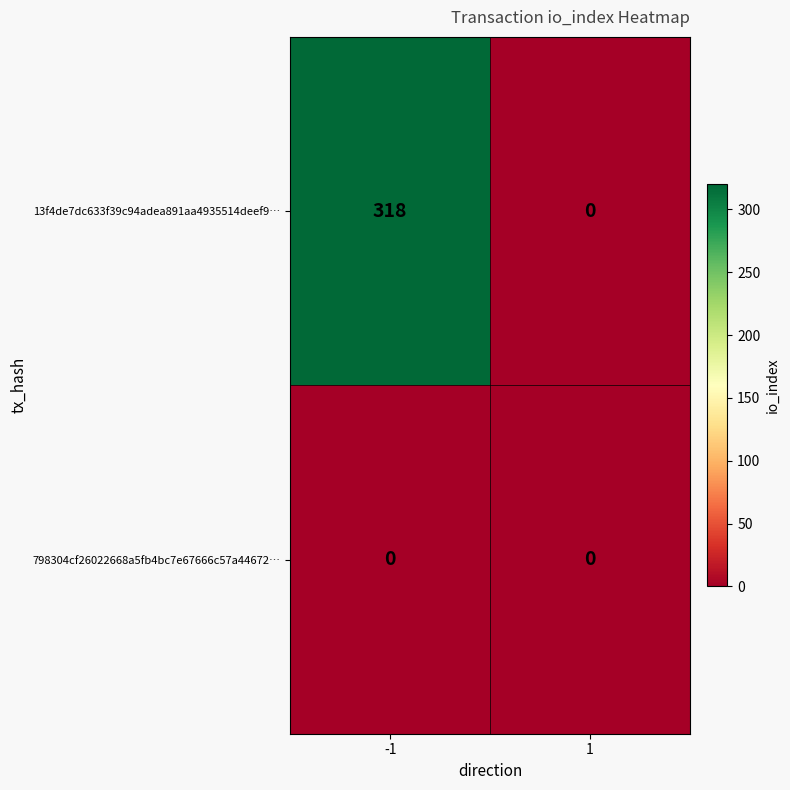

At -1, list the series in order from largest to smallest.

13f4de7dc633f39c94adea891aa4935514deef9…, 798304cf26022668a5fb4bc7e67666c57a44672…